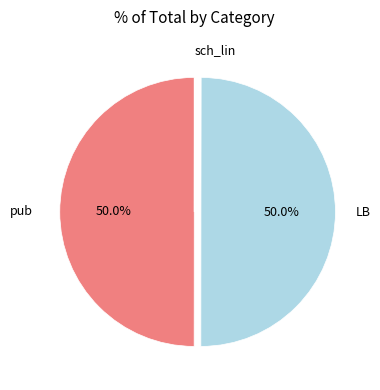

To the nearest percent, what portion does pub represent?

50%